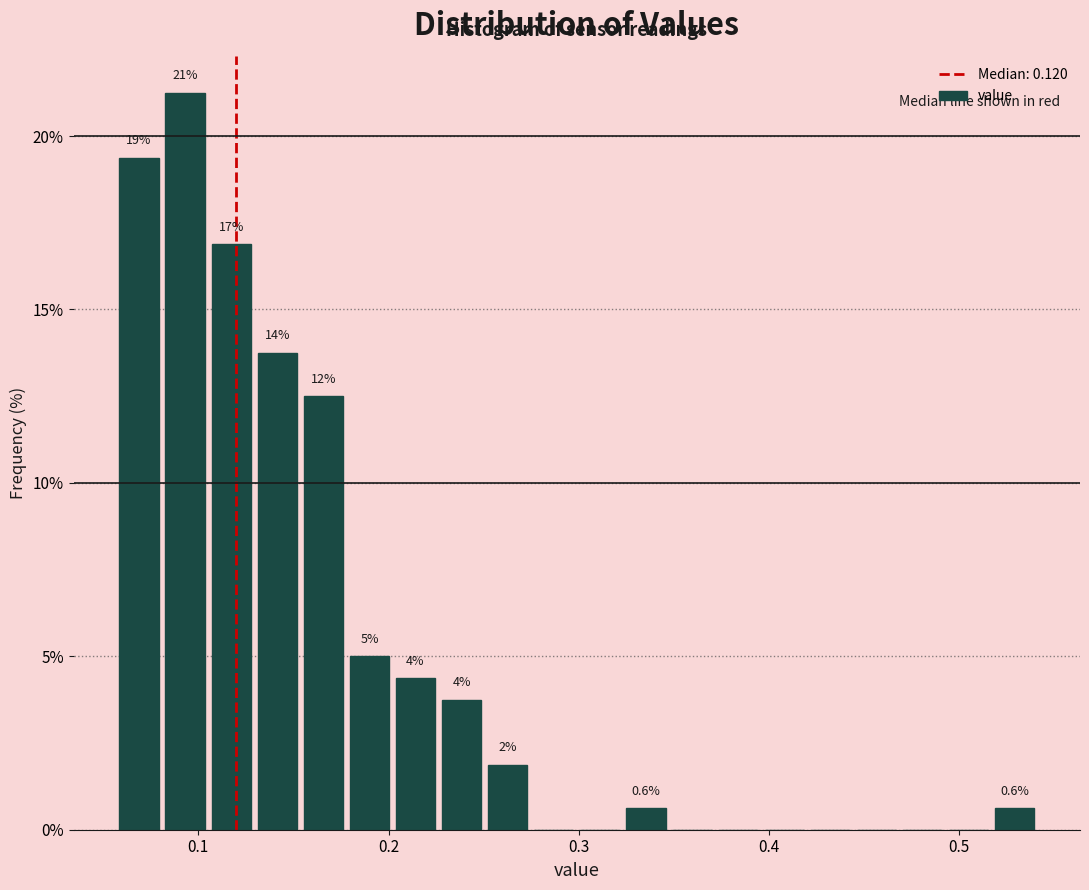

Read against the x-axis, roughly where is the centre of the tallest bar?

0.09